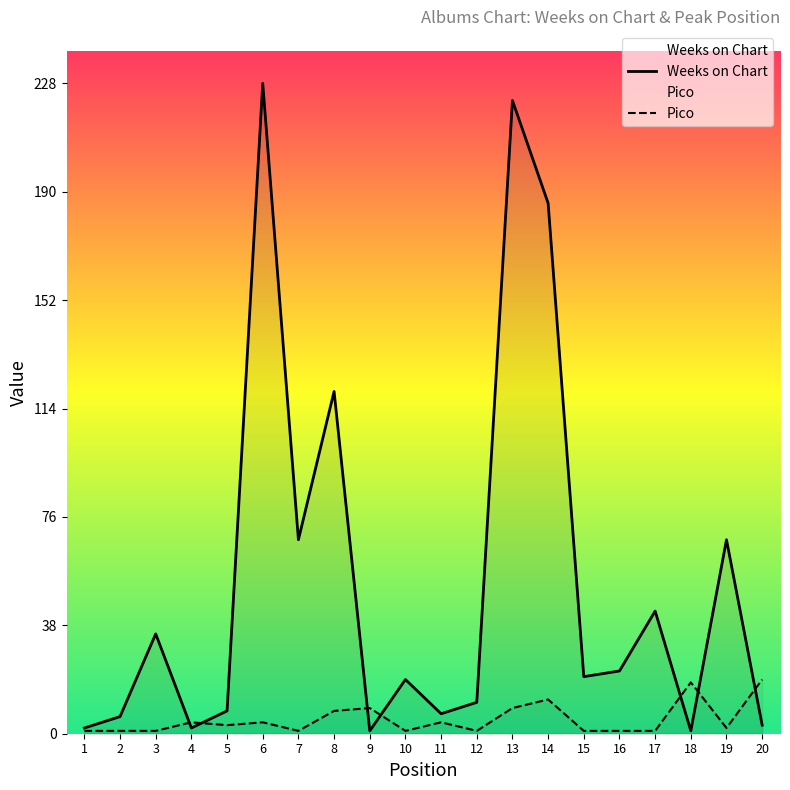

How many lines are shown in the chart?

2